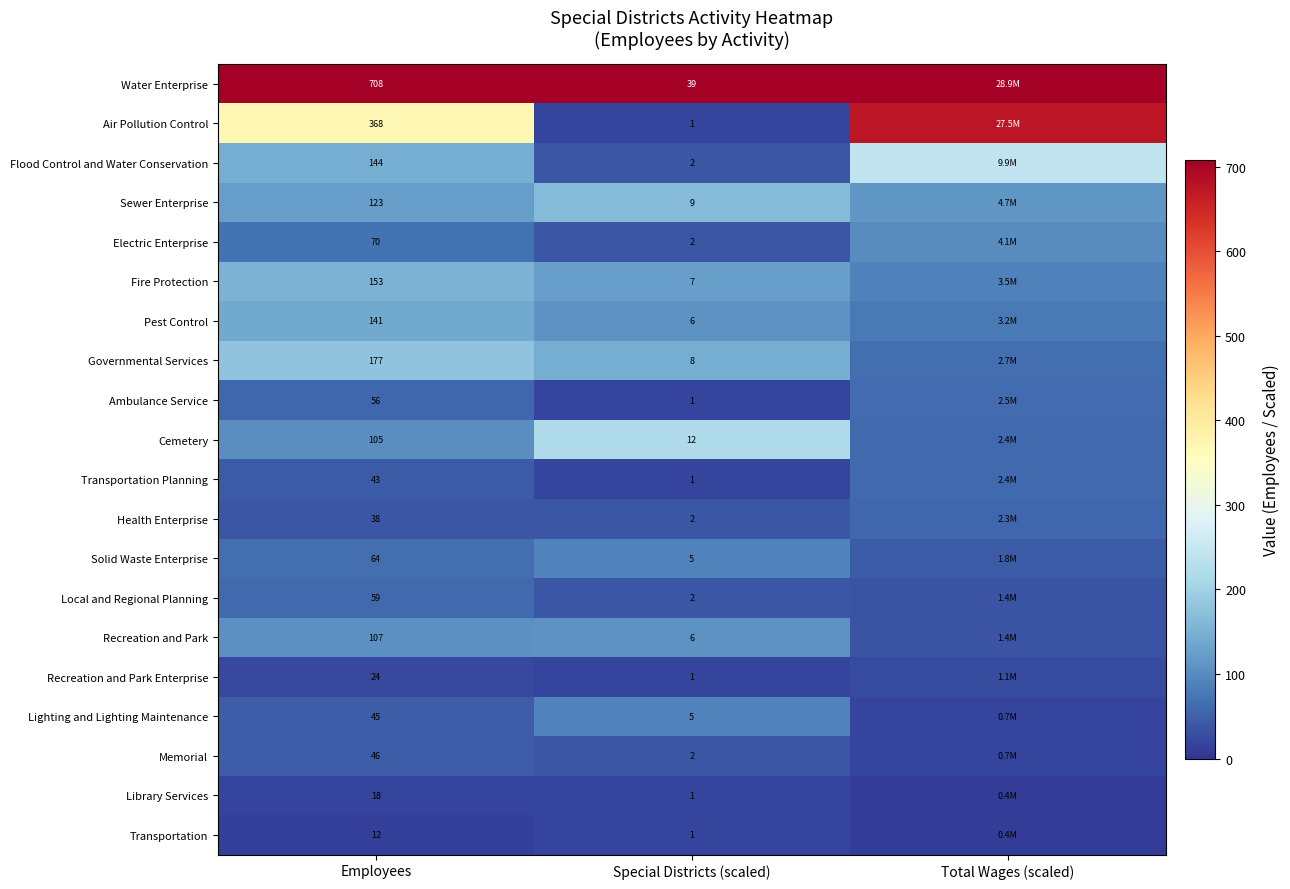

Count the number of categories in the chart.

3